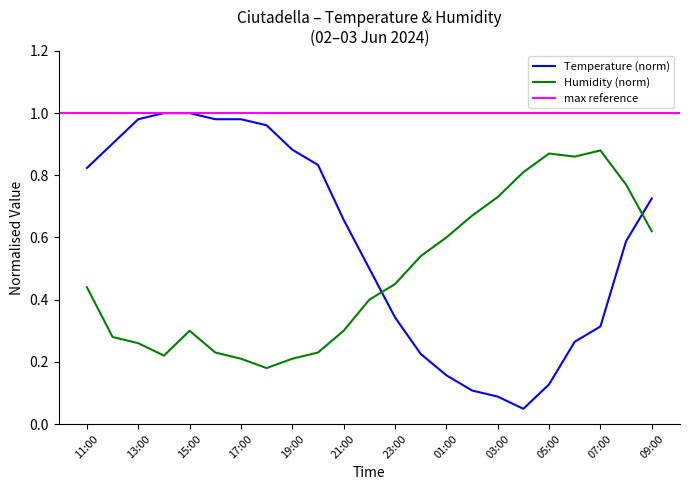

Count the number of categories in the chart.

23